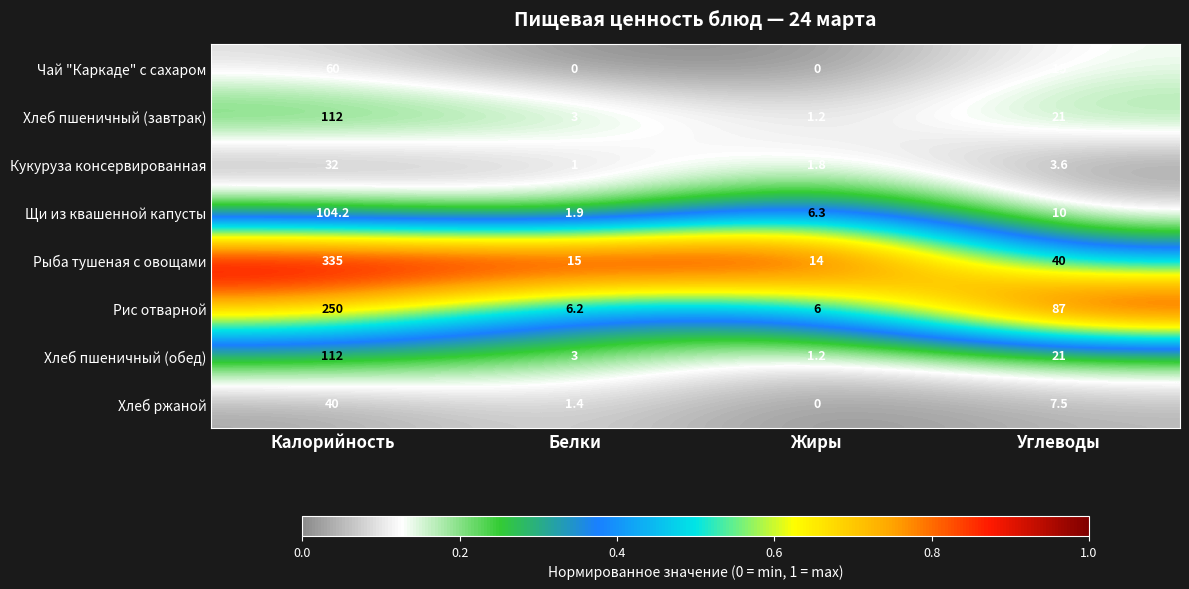

Which category has the lowest value in the Хлеб пшеничный (завтрак) series?

Жиры